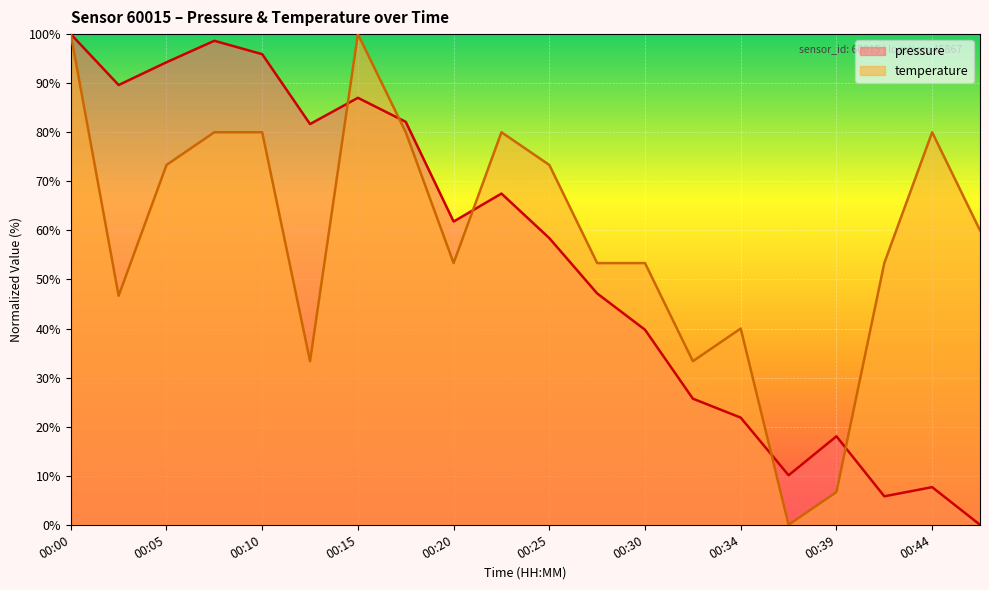

Between which two adjacent categories do pressure and temperature first intersect?

00:13 and 00:15